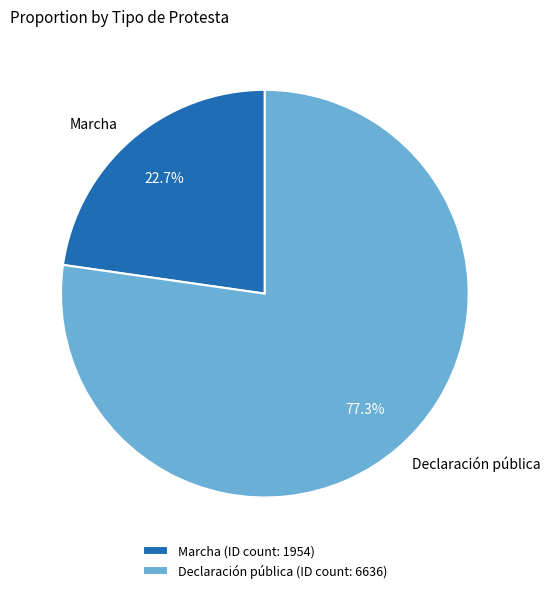

What percentage is NOT represented by Declaración pública?

22.7%